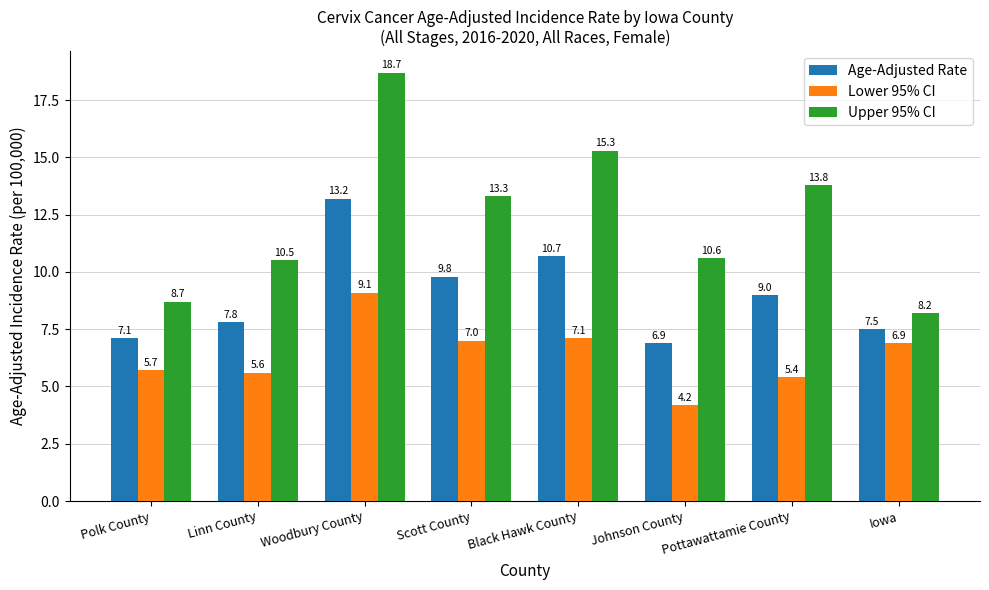

List the series in order of their overall mean, lowest first.

Lower 95% CI, Age-Adjusted Rate, Upper 95% CI